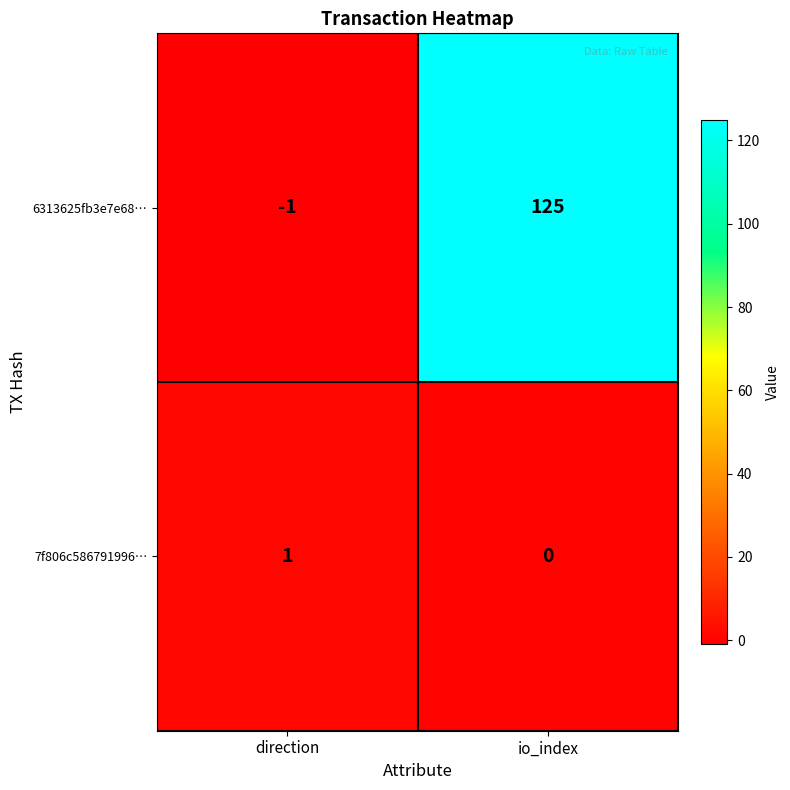

What is the difference between the maximum and minimum values in the 6313625fb3e7e68… series?

126